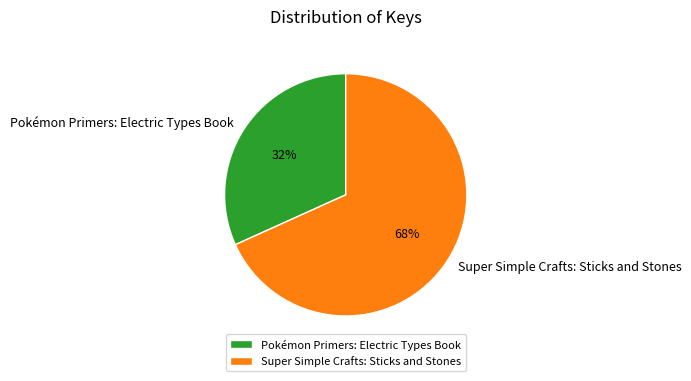

Is there a majority slice in this chart?

Yes